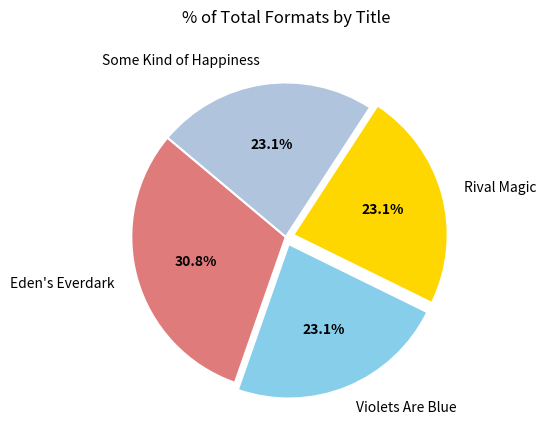

Which category has the biggest portion of the pie?

Eden's Everdark